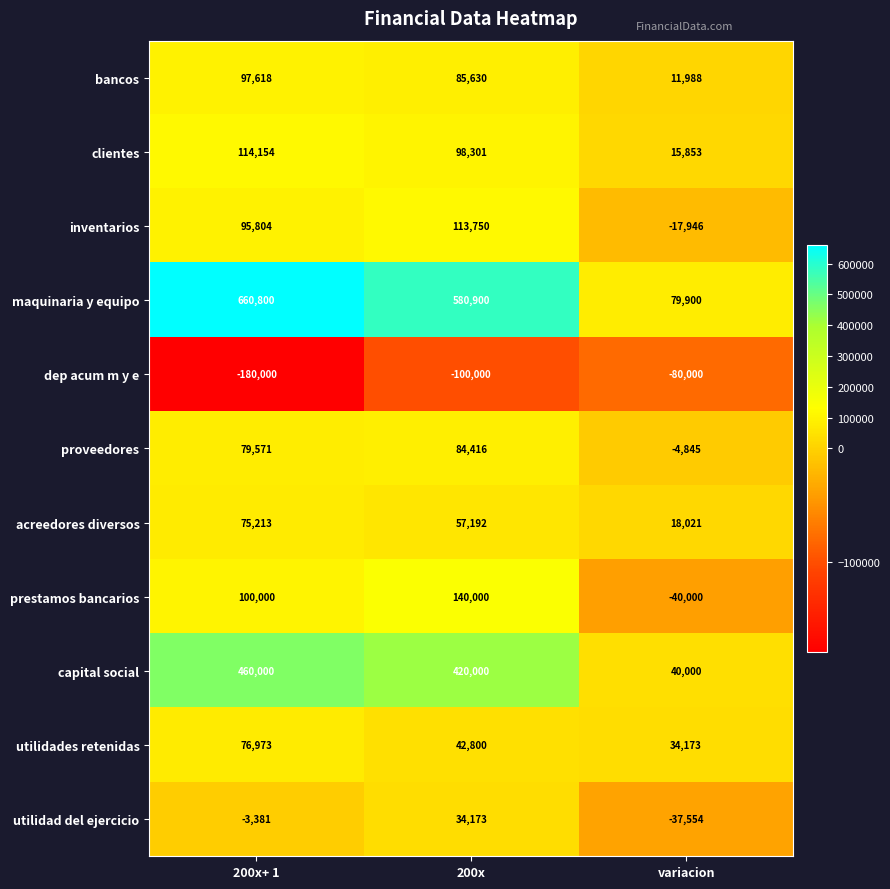

How many positive values does the proveedores series have?

2